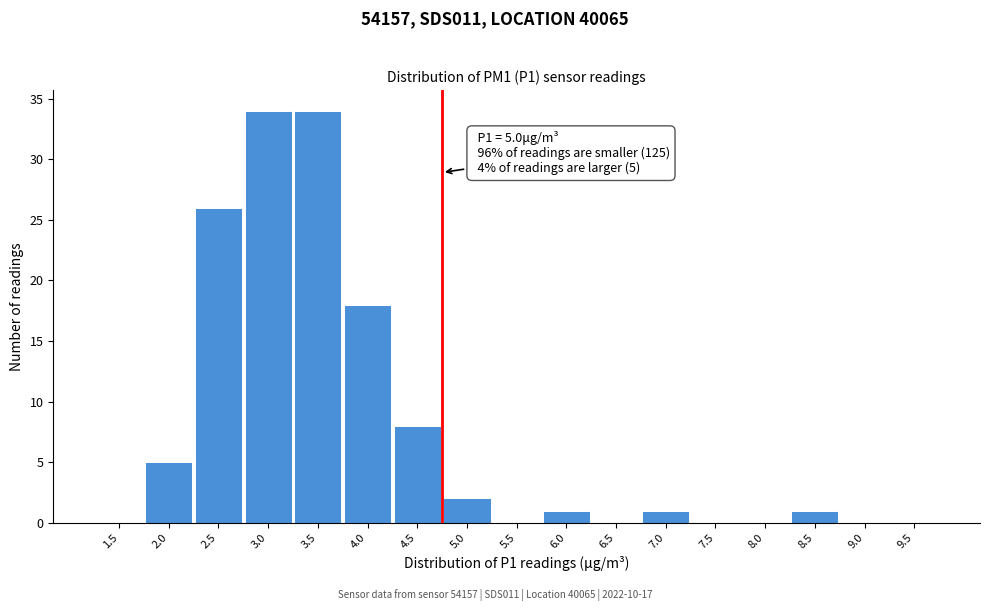

Reading left to right, what are all the values shown in this chart?

1.5=0	2.0=5	2.5=26	3.0=34	3.5=34	4.0=18	4.5=8	5.0=2	5.5=0	6.0=1	6.5=0	7.0=1	7.5=0	8.0=0	8.5=1	9.0=0	9.5=0